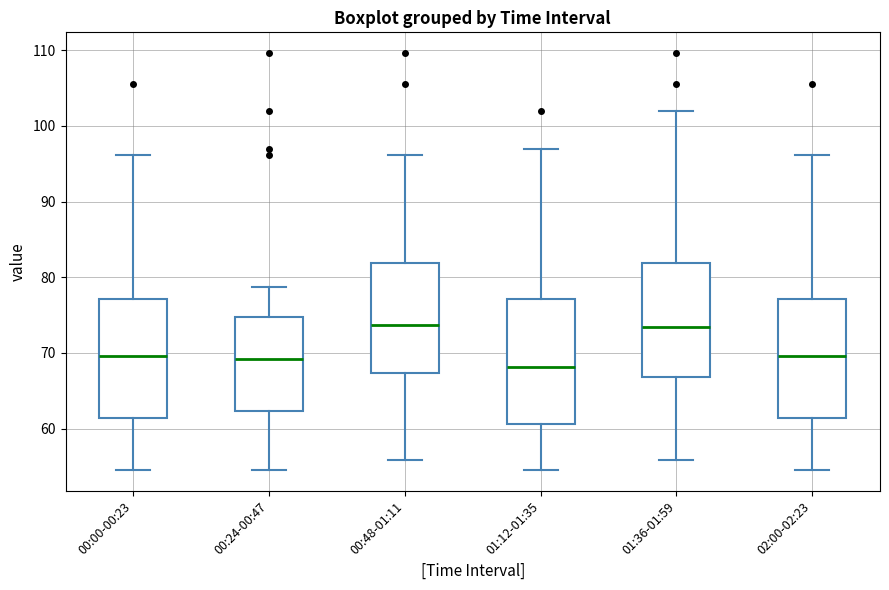

Where is the upper edge of the box for 01:36-01:59 on the y-axis? The values are not printed on the chart, so give them approximately, as read against the axis.

82